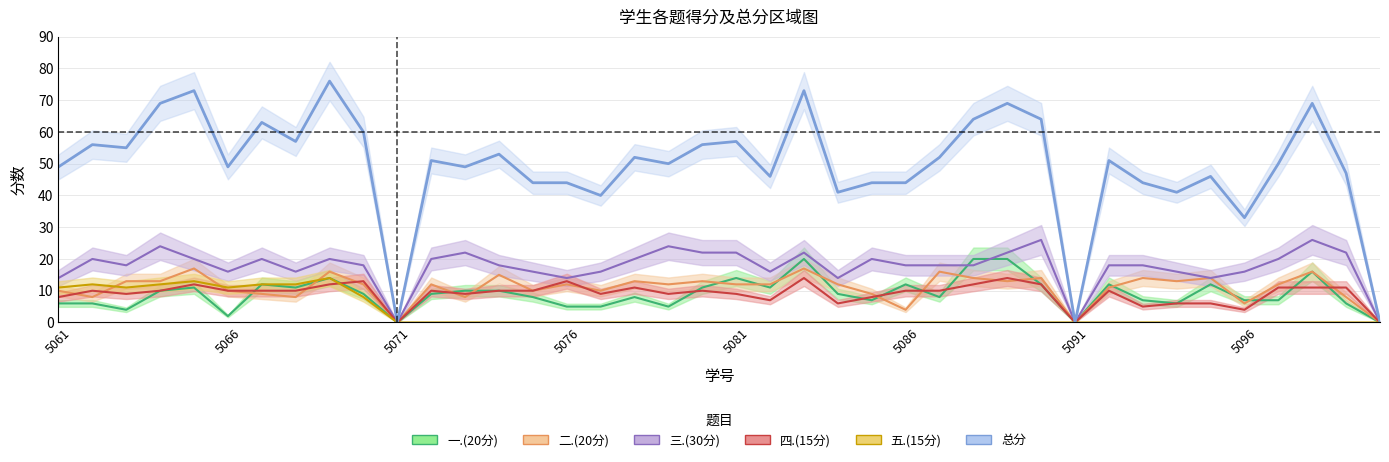

How many distinct data groups are displayed?

6